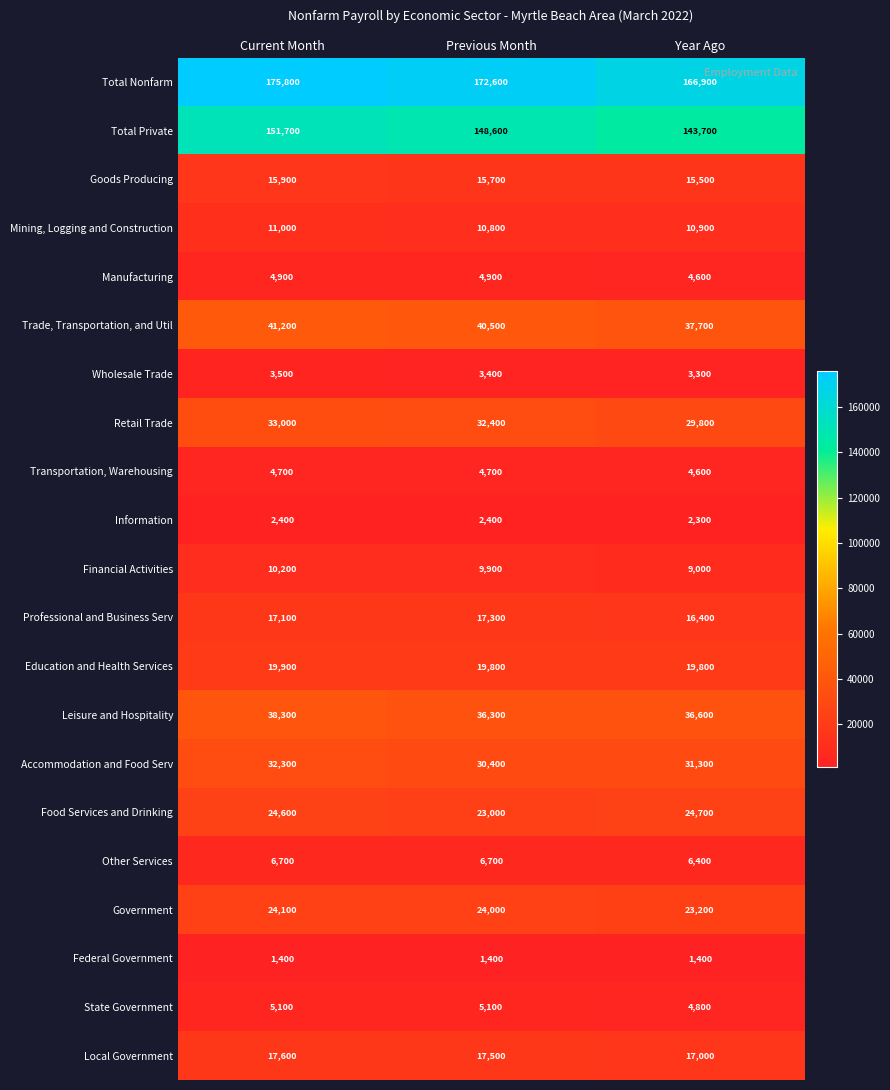

What is the approximate value of Retail Trade at Previous Month?

32400